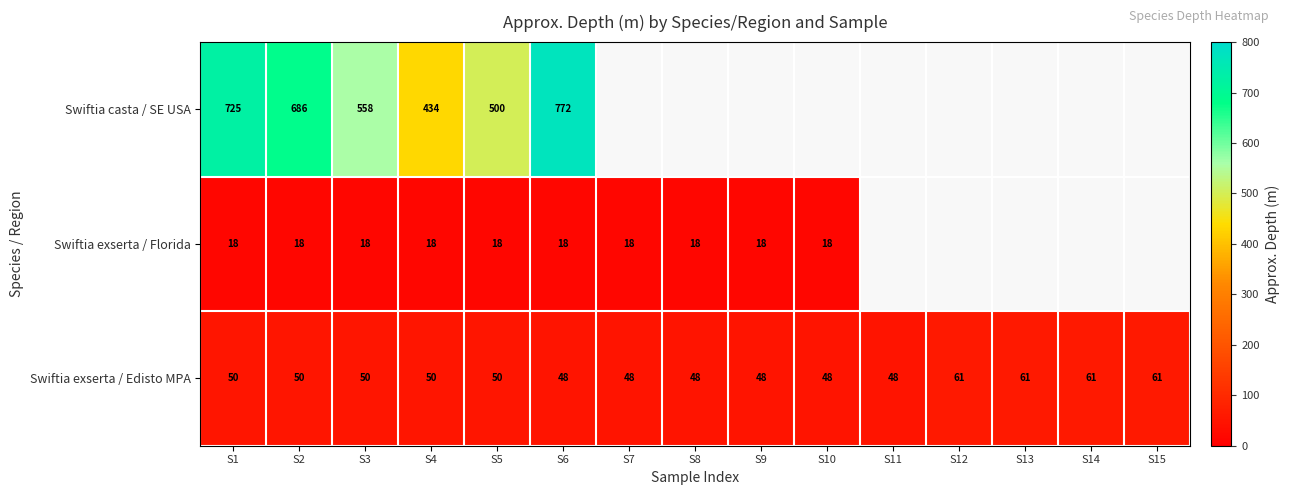

What is the difference between the second highest and minimum values in the Swiftia exserta / Edisto MPA series?

13